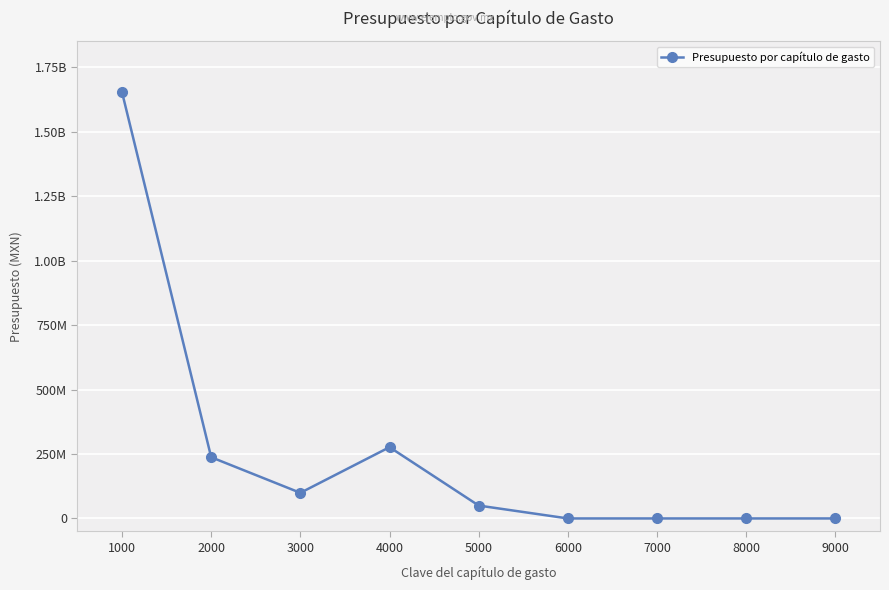

At which label does the data first exceed 50000000?

1000